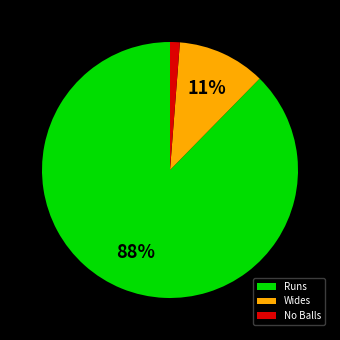

The No Balls slice represents 1% of the pie. True or false?

True